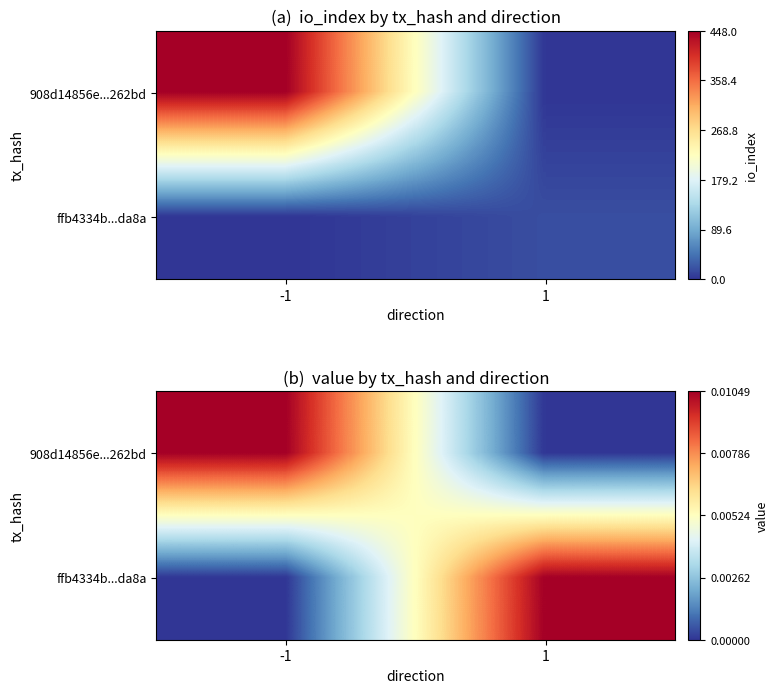

The ffb4334b...da8a series shows 0.0 at 1. True or false?

False